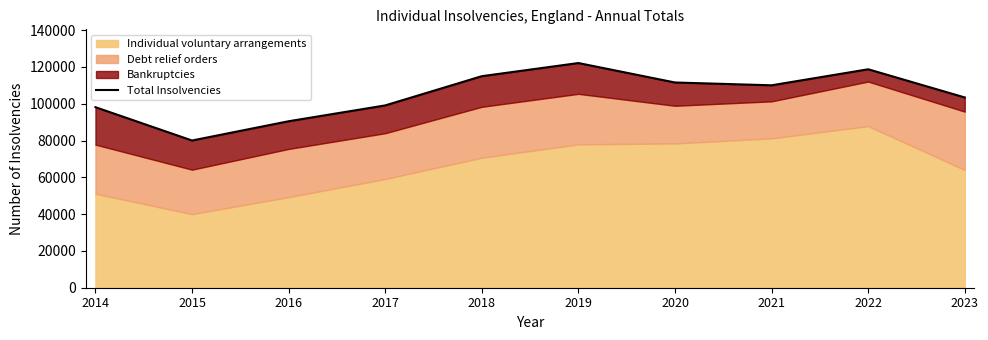

What is the smallest value displayed?

80031